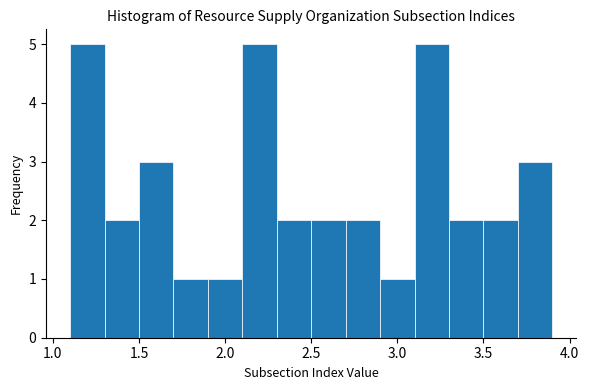

How tall is the bar that spans 3.5 to 3.7 on the x-axis? The values are not printed on the chart, so give them approximately, as read against the axis.

2